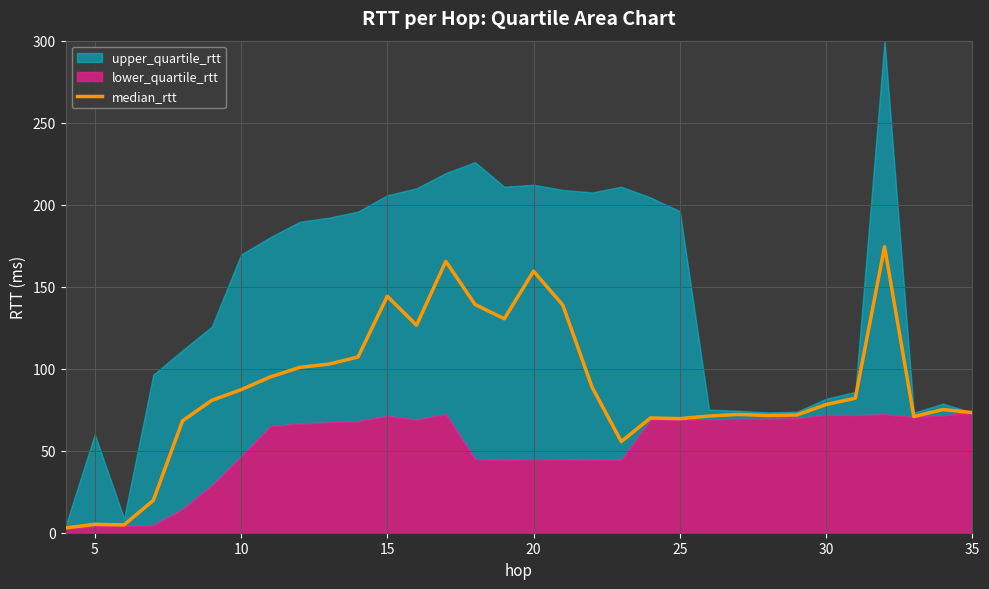

What is the highest value of the median_rtt series?

174.4